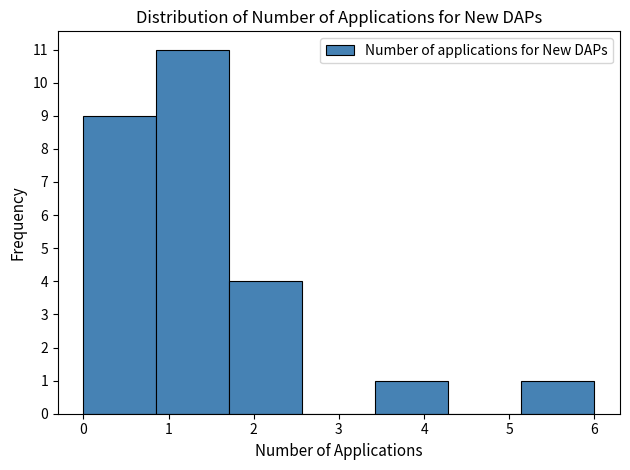

Reading left to right, transcribe this chart: for each bar, give the range it covers on the x-axis and its height. Neither the bar edges nor the heights are printed on the chart, so give them approximately, as read against the axes.

0.0 to 0.9: 9
0.9 to 1.7: 11
1.7 to 2.6: 4
2.6 to 3.4: 0
3.4 to 4.3: 1
4.3 to 5.1: 0
5.1 to 6.0: 1